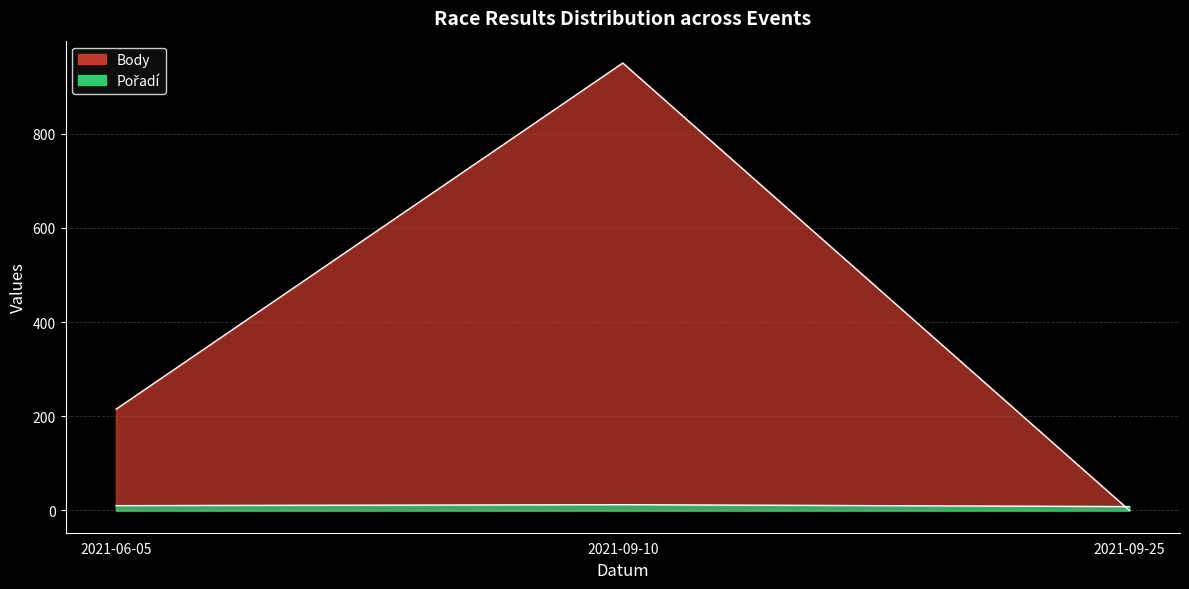

What is the difference between the Body values at 2021-09-25 and 2021-09-10?

950